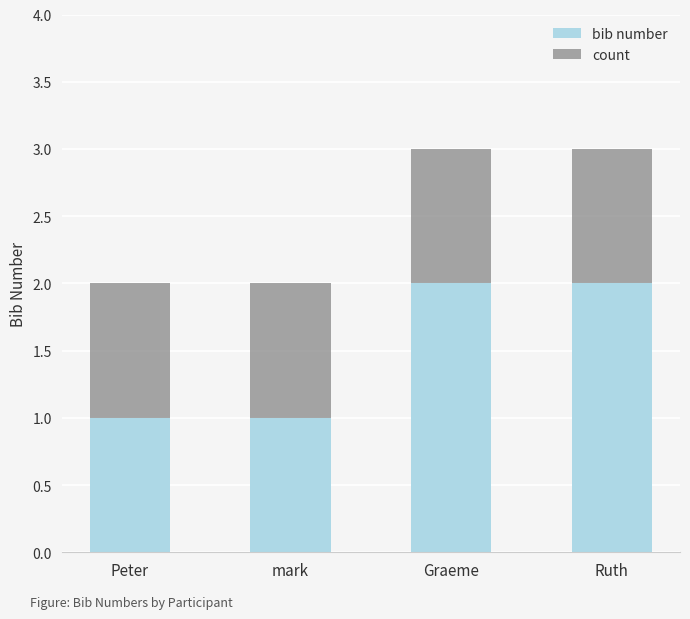

What is the sum of all bib number values?

6